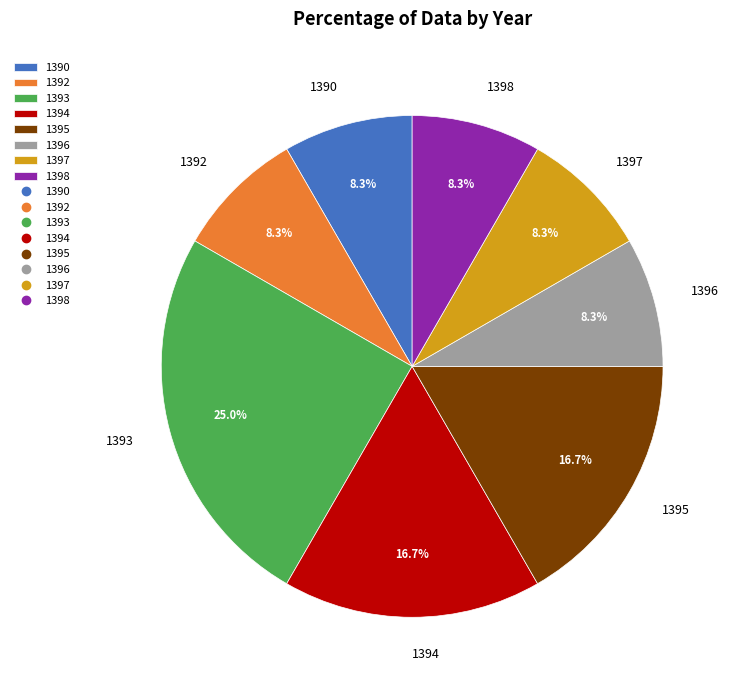

To the nearest percent, what is the average slice percentage?

12%